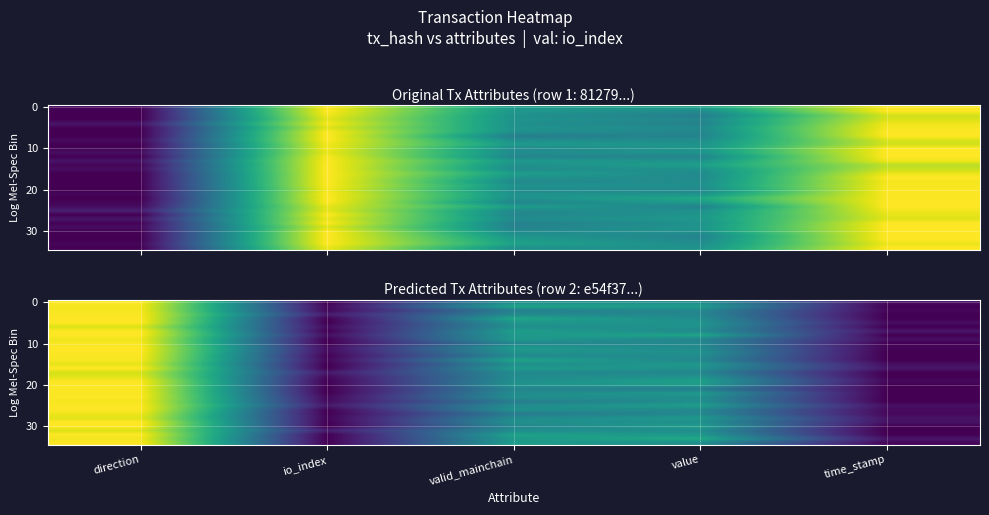

At which category does the chart reach its minimum across all series?

io_index